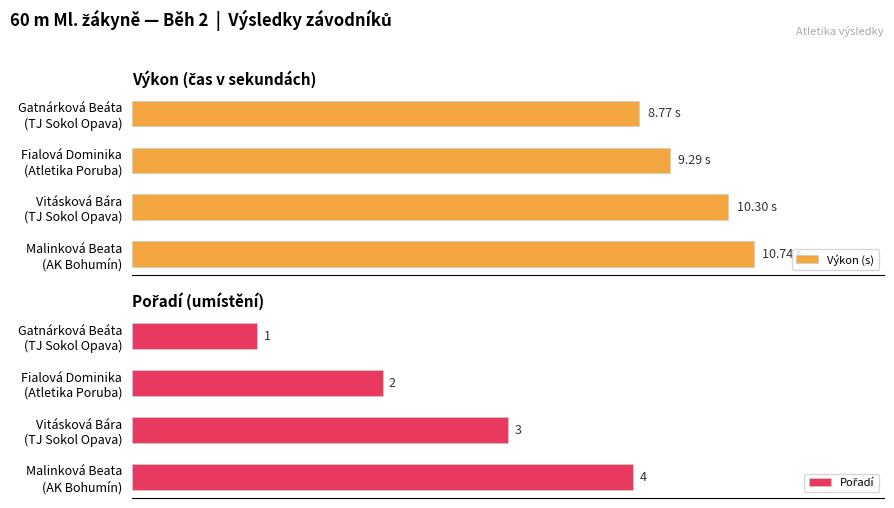

What is the average value of the Pořadí series?

2.5